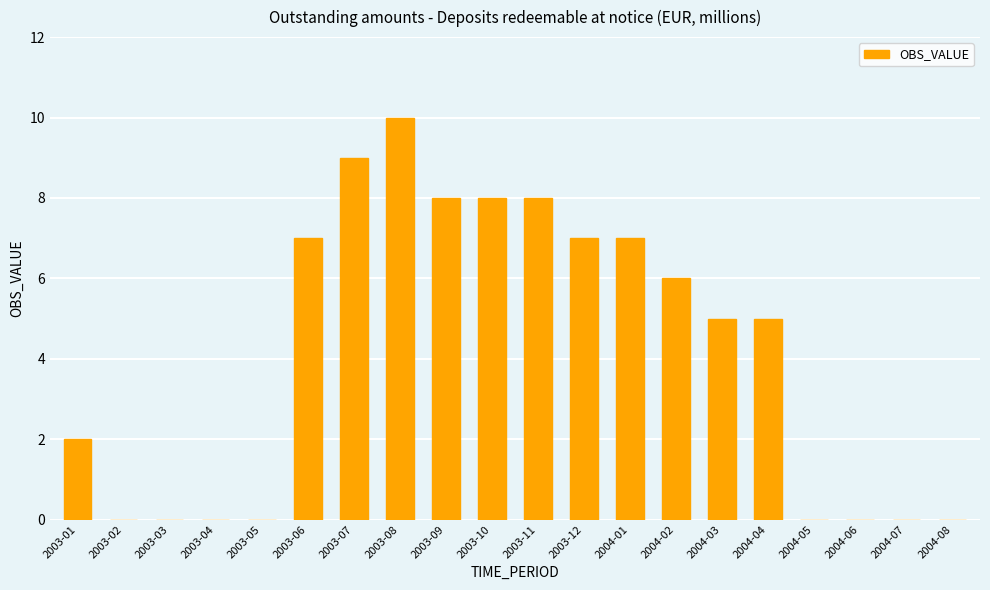

What is the sum of all values?

82